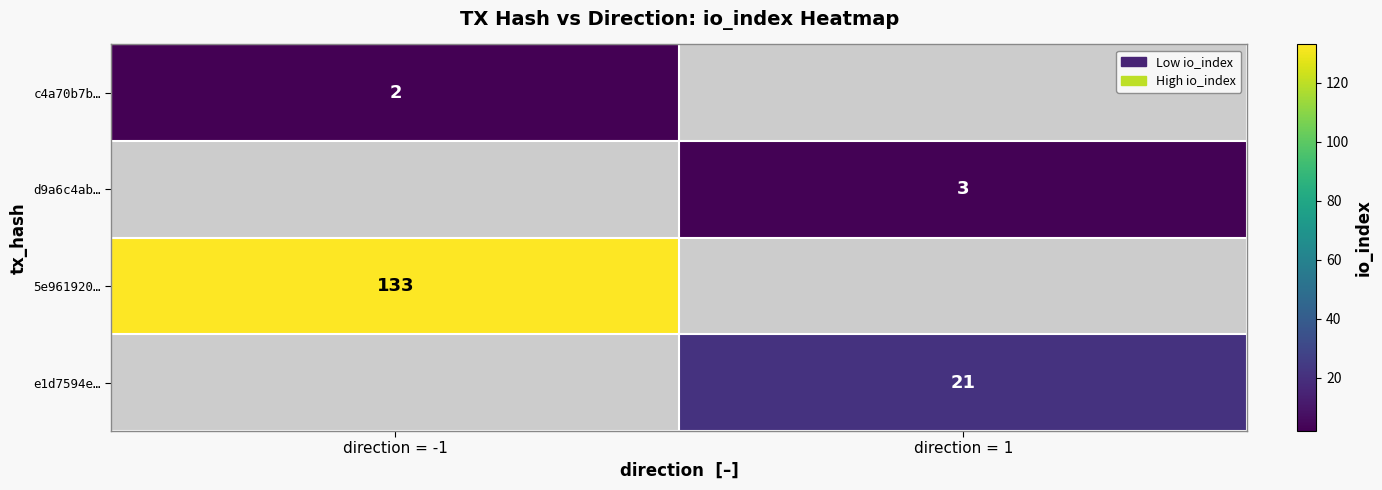

The value of d9a6c4ab… at direction = 1 is 3. True or false?

True